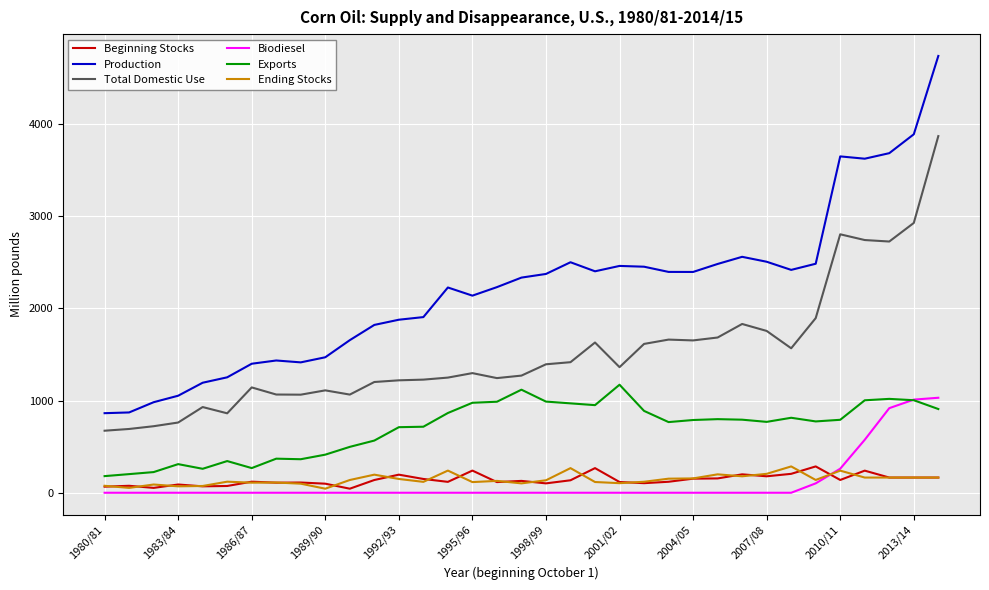

Which series has the largest range (max minus min)?

Production